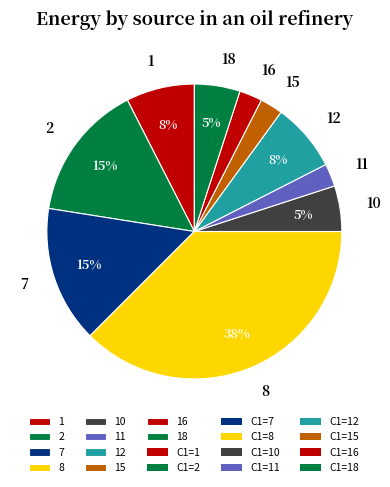

Combined, do 2 and 10 account for over 50%?

No